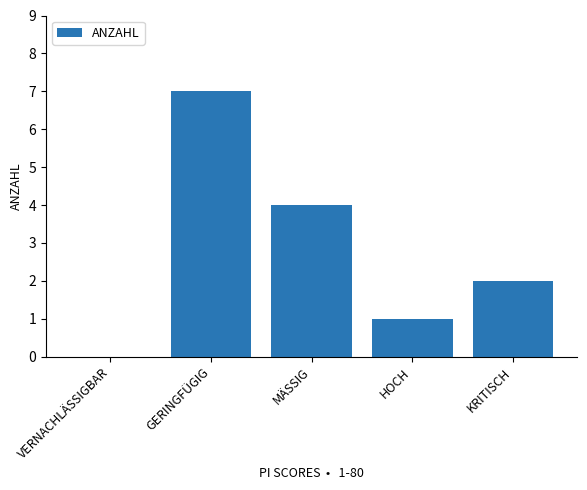

What is the difference between the values at KRITISCH and VERNACHLÄSSIGBAR?

2